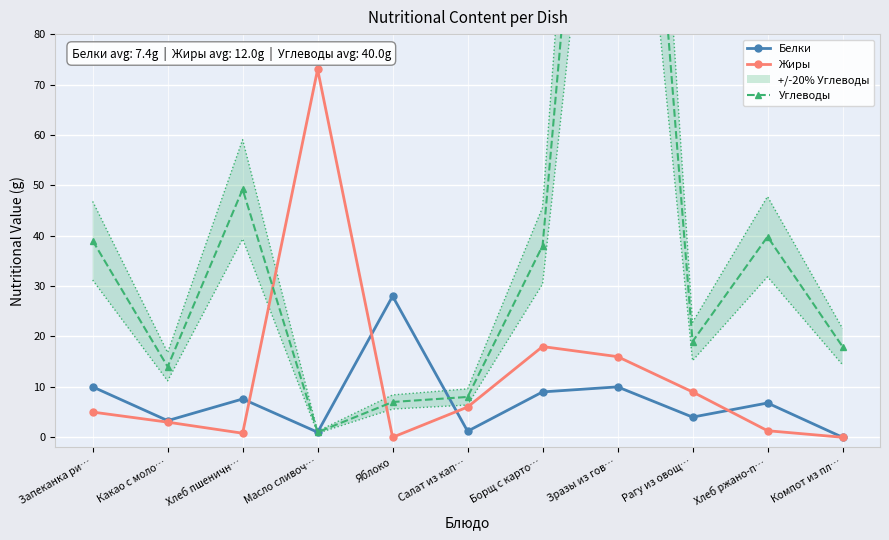

After their last crossing, which series has the higher values: Углеводы or Жиры?

Углеводы